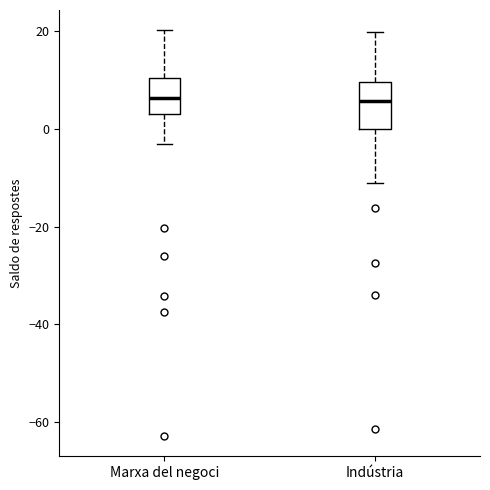

Reading left to right, transcribe this box plot: for each box, give where its median line is, the range the box spans, and where its two whiskers end, as read against the y-axis. The values are not printed on the chart, so give them approximately, as read against the axis.

Marxa del negoci: median 6, box 4 to 10, whiskers -4 to 20
Indústria: median 6, box 0 to 10, whiskers -12 to 20